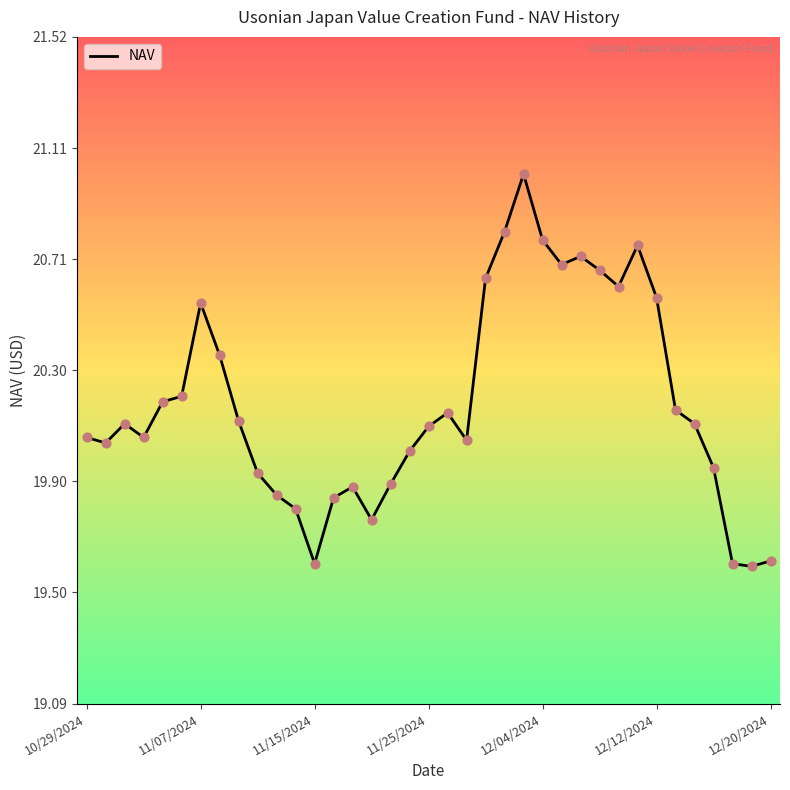

What is the difference between the maximum and minimum values?

1.4